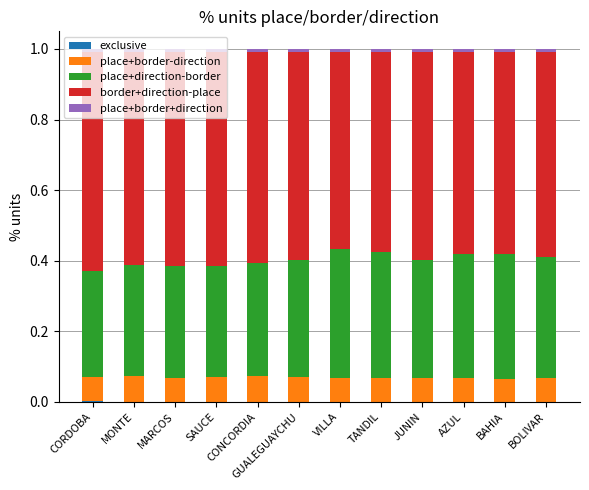

The value of place+border-direction at AZUL is 0.0. True or false?

False